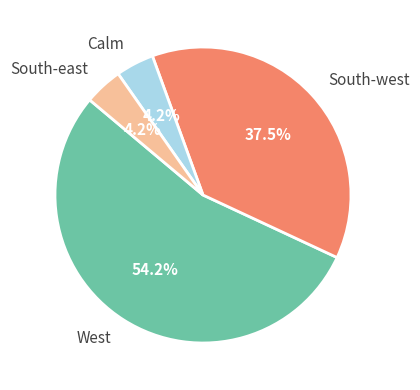

Count the number of slices in the pie.

4